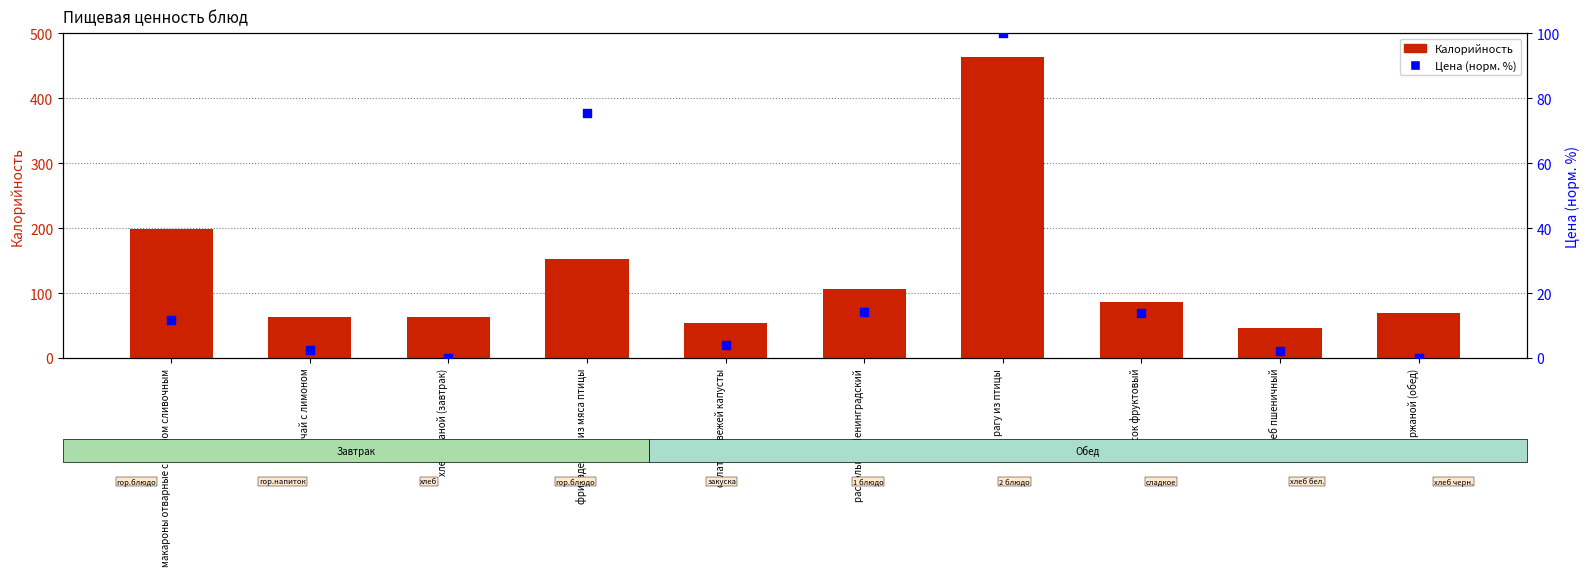

What is the total value across all series at хлеб ржаной (завтрак)?

63.0